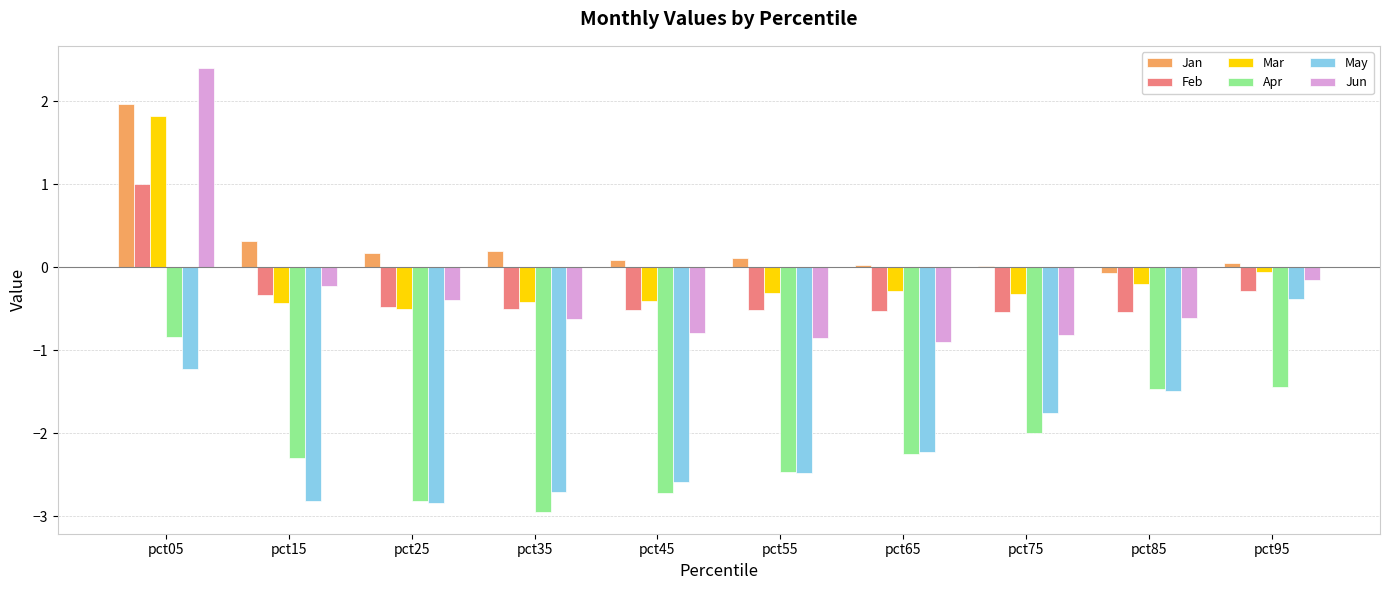

What is the sum of the May values at pct25 and pct65?

-5.1